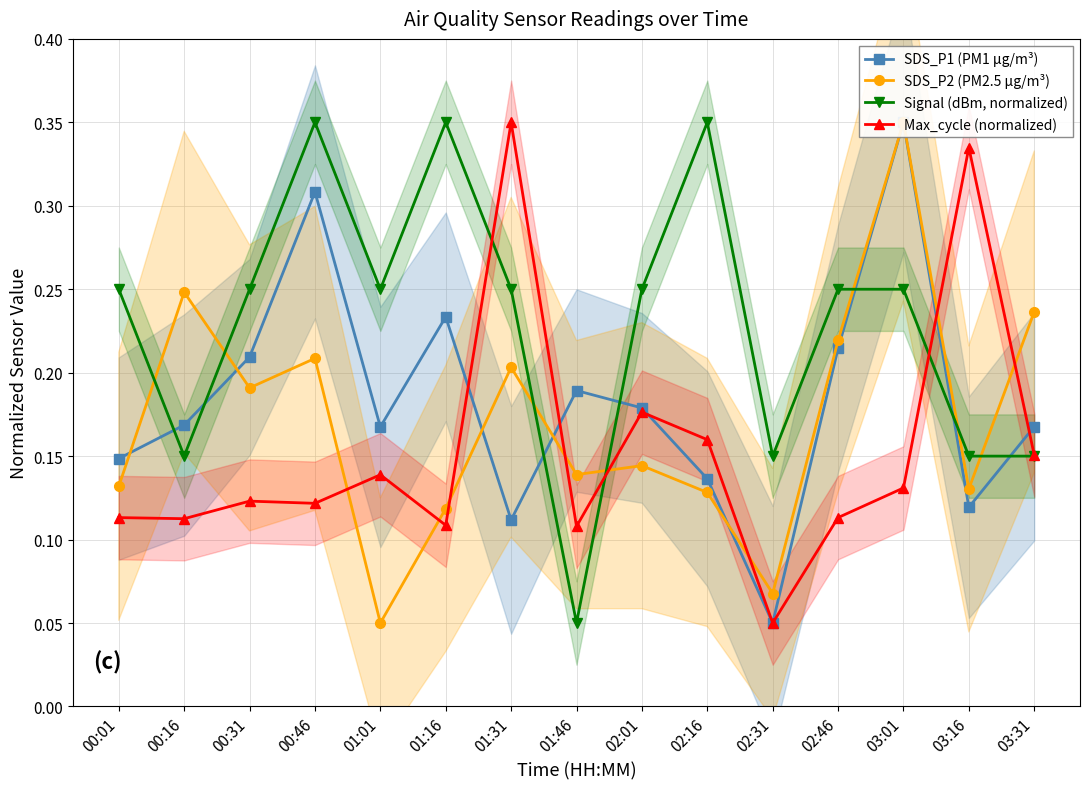

At 00:31, list the series in order from smallest to largest.

Max_cycle (normalized), SDS_P2 (PM2.5 µg/m³), SDS_P1 (PM1 µg/m³), Signal (dBm, normalized)